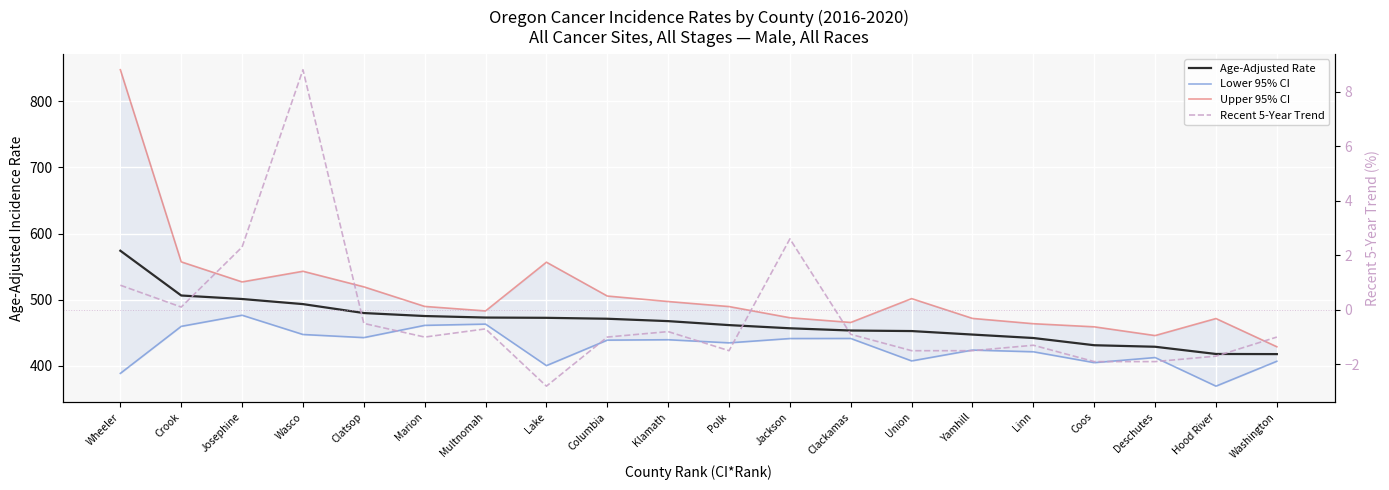

What is the minimum value shown in the chart?

-2.8